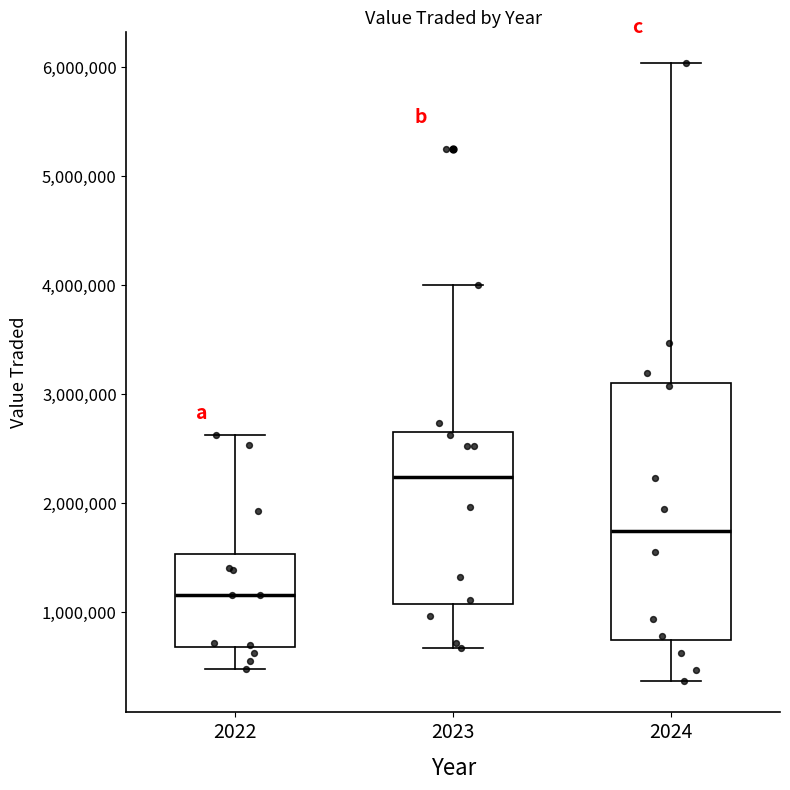

Where does the upper whisker of the box at x = 2022 end on the y-axis? The values are not printed on the chart, so give them approximately, as read against the axis.

2600000